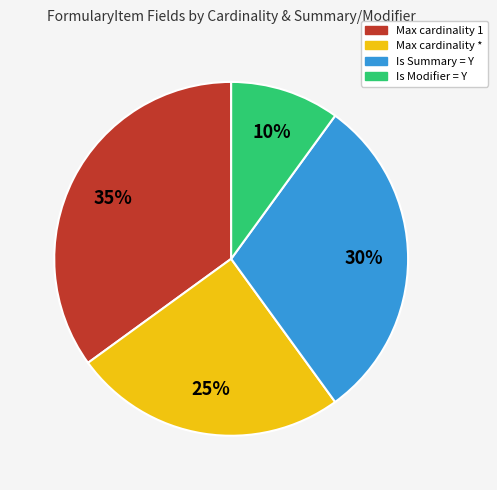

To the nearest percent, what is the difference between the largest and smallest slice percentages?

25%